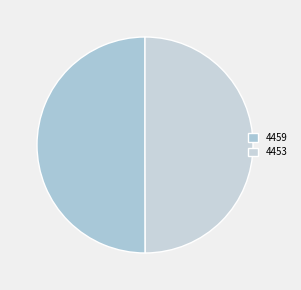

What is the smallest slice in the pie chart?

4453